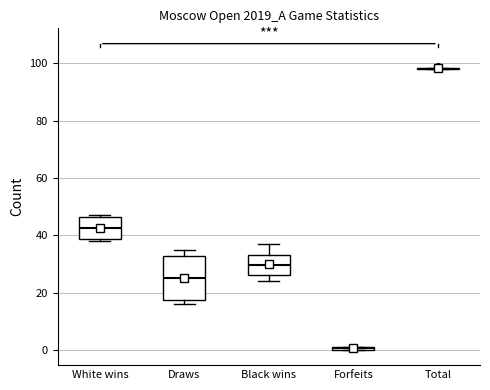

Which box is the tallest, from its lower edge to its upper edge?

Draws